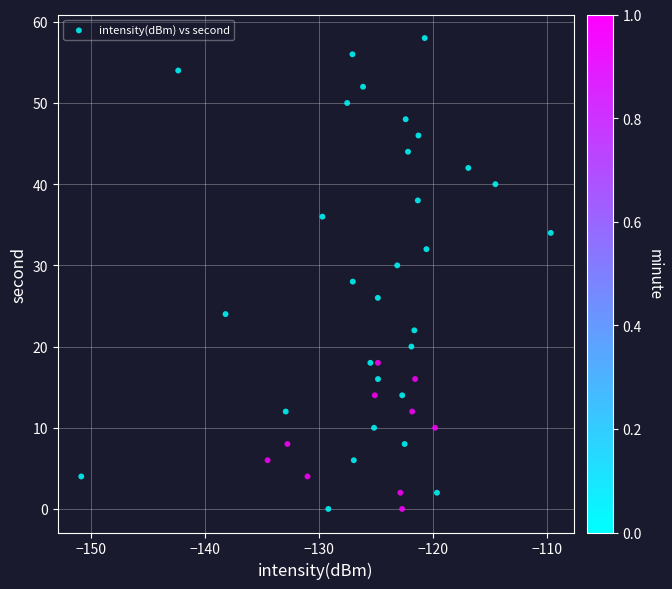

What is the range of Y values (max minus min)?

58